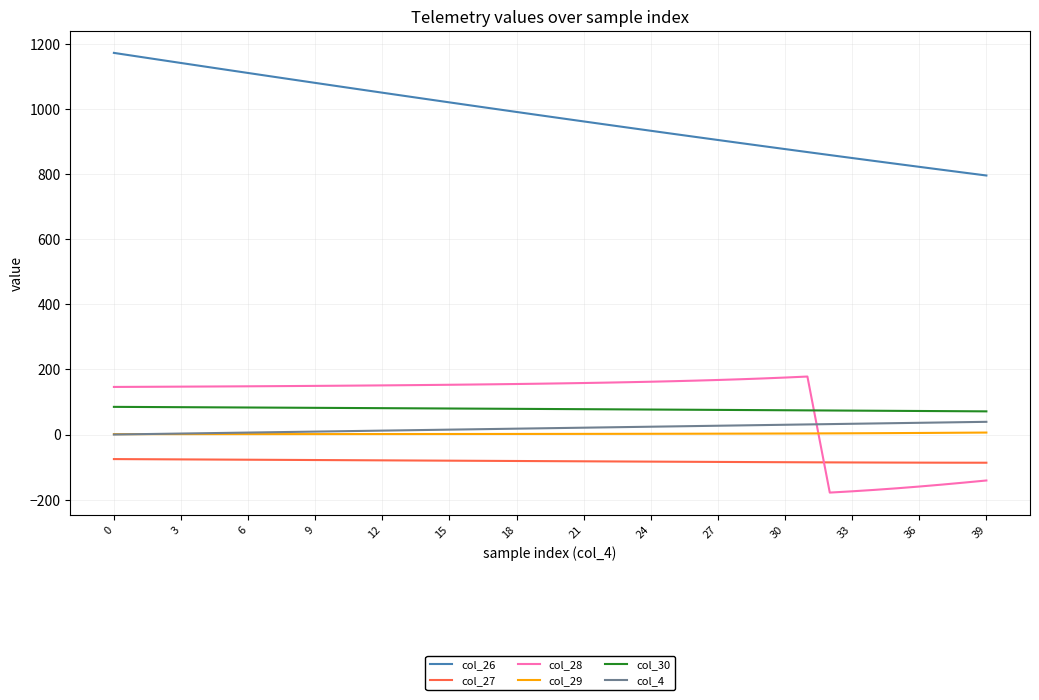

Count the number of categories in the chart.

40